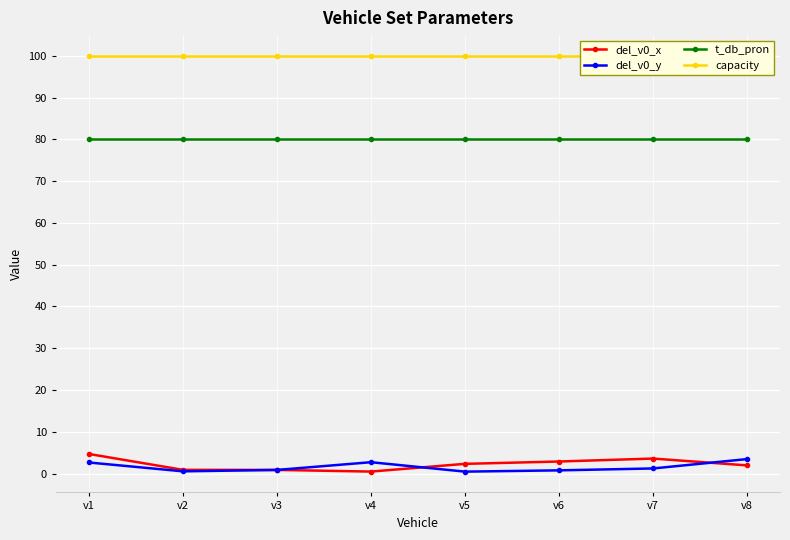

True or false: capacity and del_v0_x cross at least once.

False